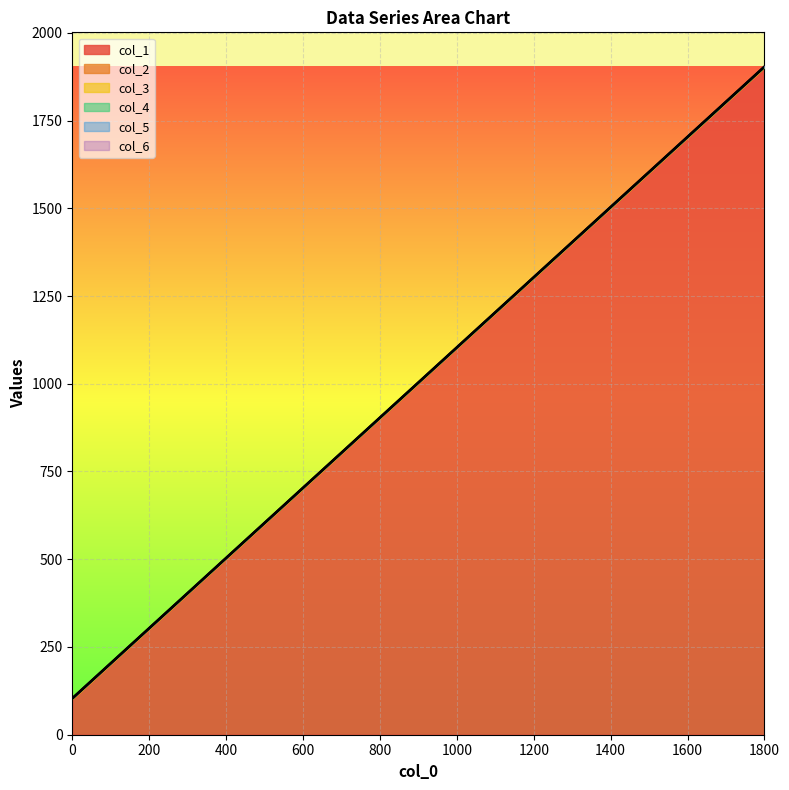

Is it true that col_2 equals 802 at 700?

True